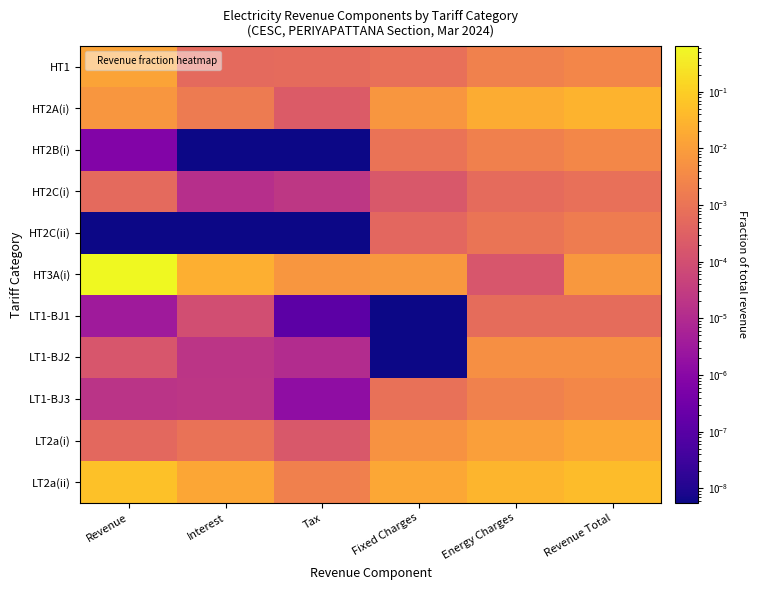

At how many categories does at least one series exceed 0?

6